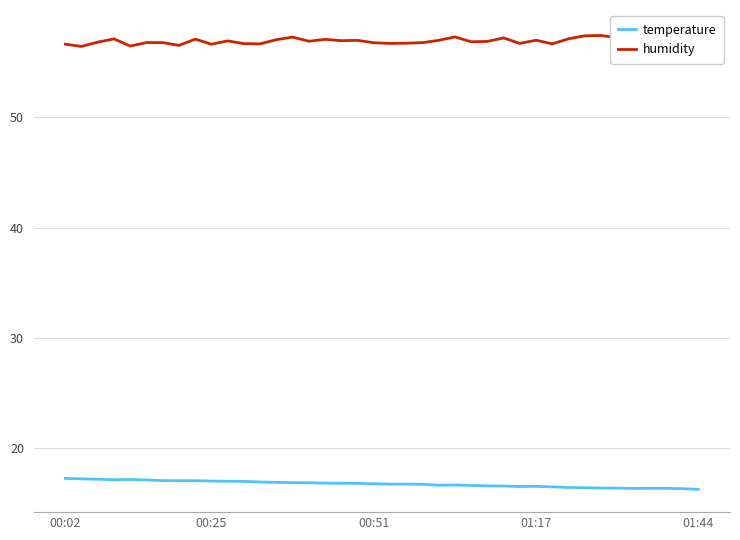

How many interior local valleys does the temperature series have?

4